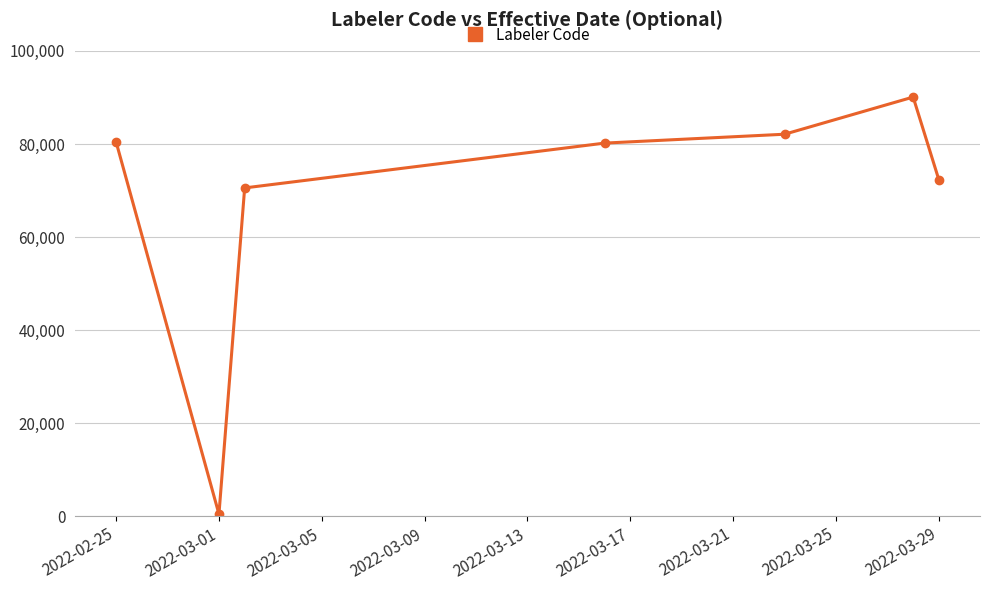

What is the average value?

68033